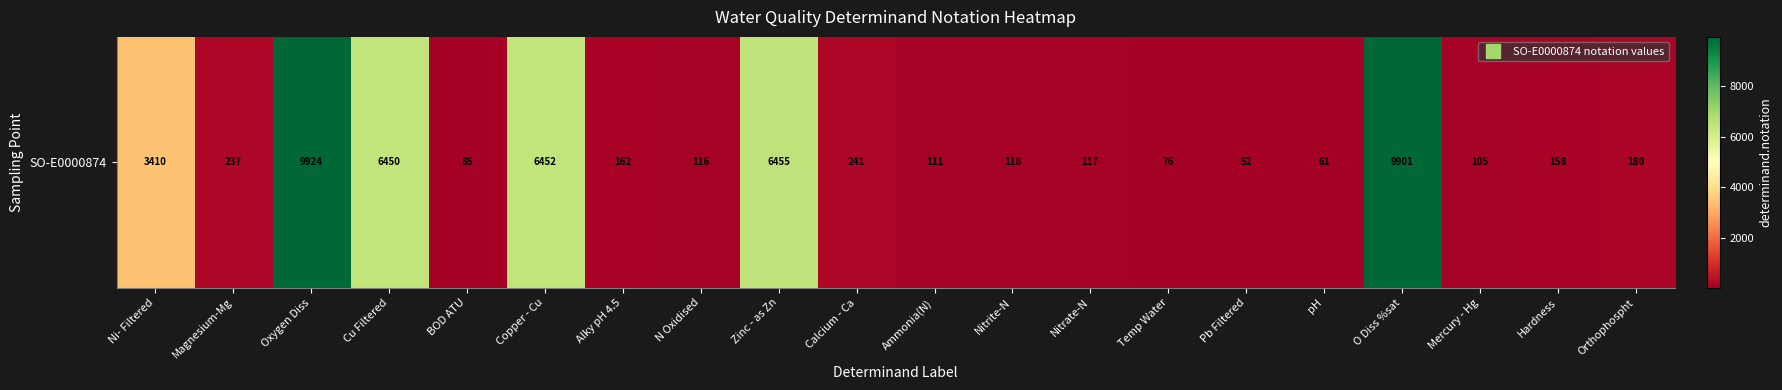

List the labels in order of value, largest first.

Oxygen Diss, O Diss %sat, Zinc - as Zn, Copper - Cu, Cu Filtered, Ni- Filtered, Calcium - Ca, Magnesium-Mg, Orthophospht, Alky pH 4.5, Hardness, Nitrite-N, Nitrate-N, N Oxidised, Ammonia(N), Mercury - Hg, BOD ATU, Temp Water, pH, Pb Filtered